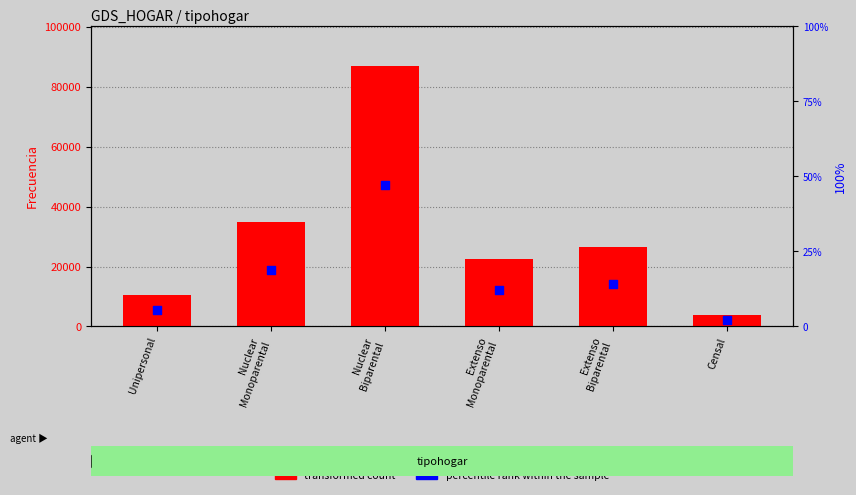

Which series reaches the minimum Y coordinate?

percentile rank within the sample